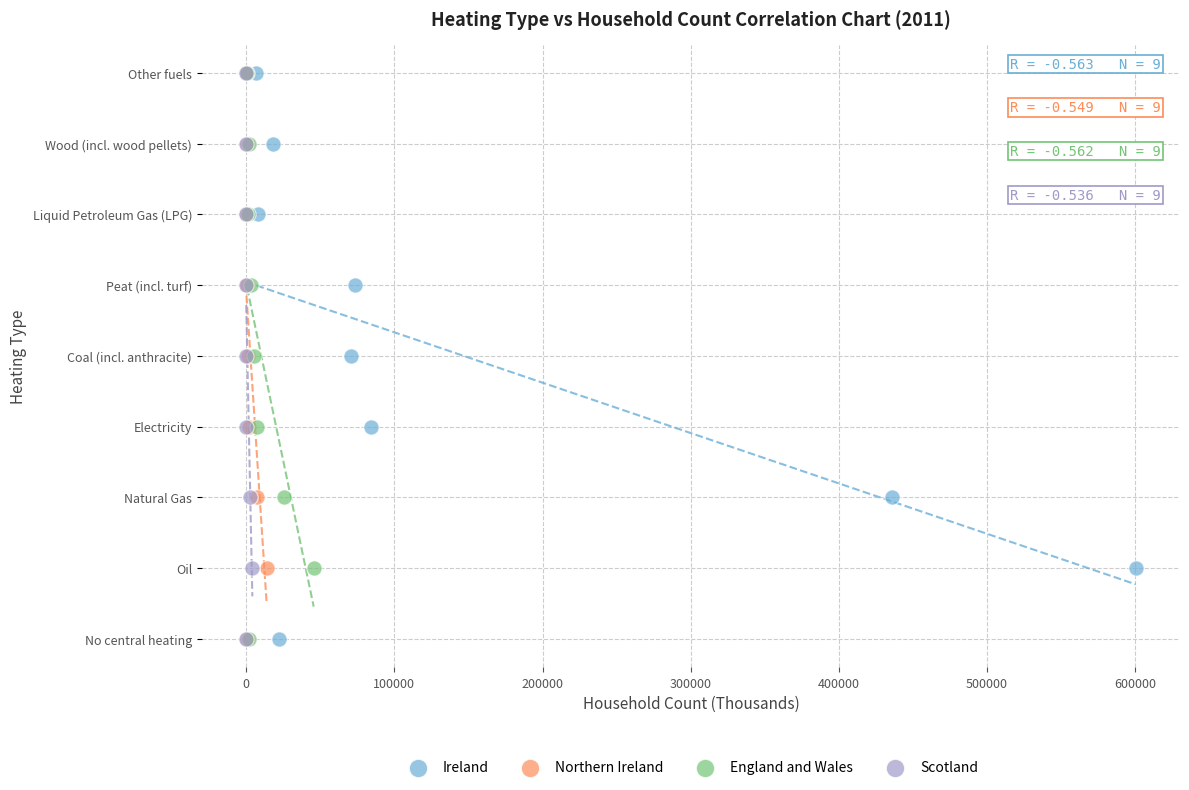

What are all the series names shown in the legend?

Ireland, Northern Ireland, England and Wales, Scotland